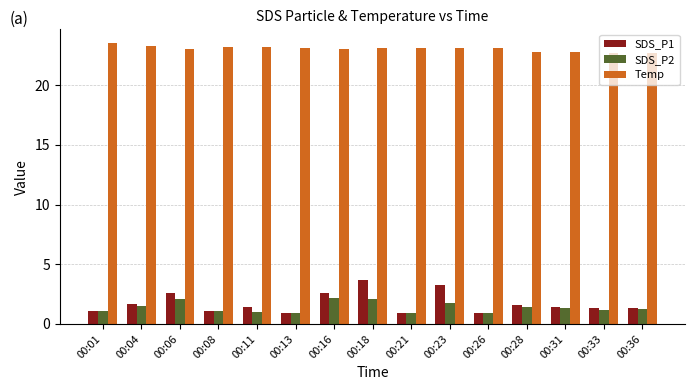

How many categories are shown in the chart?

15